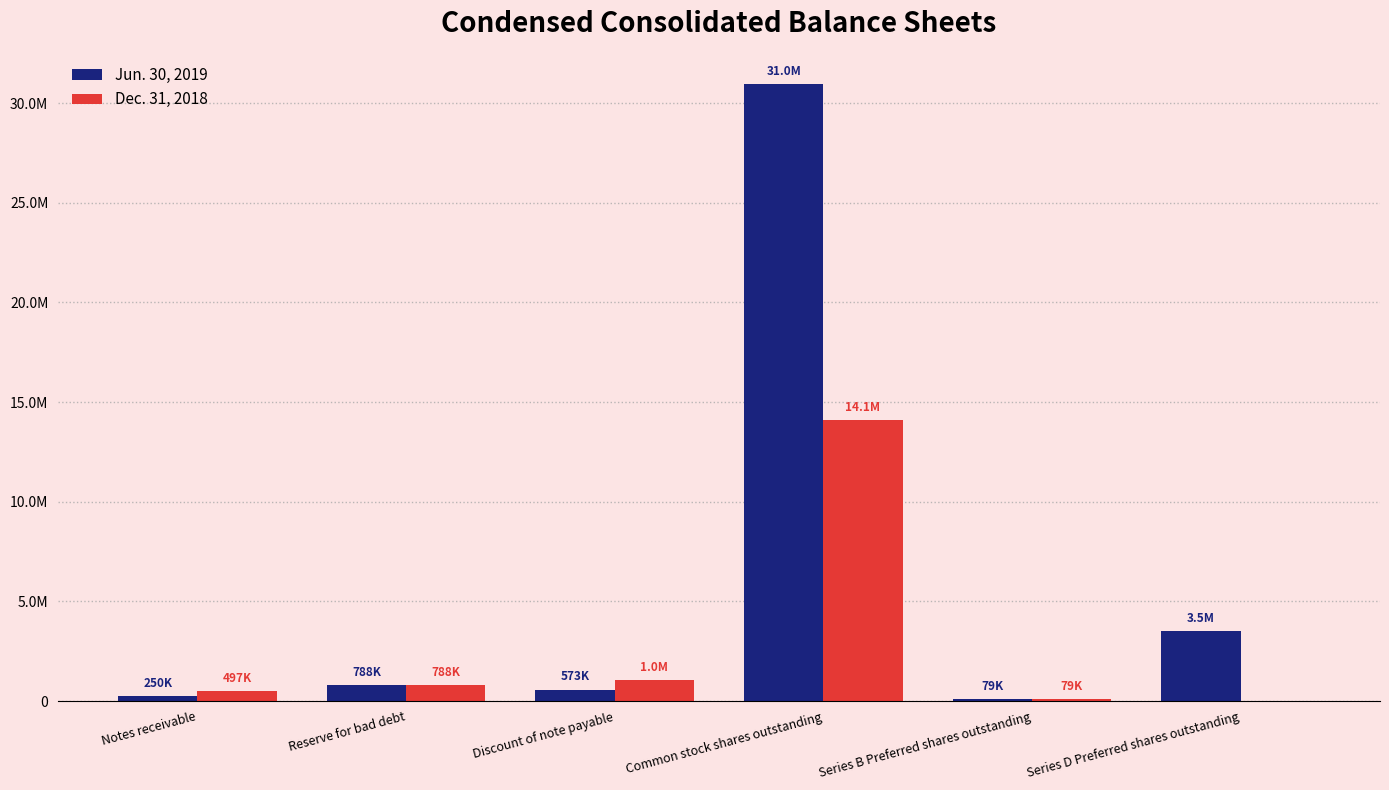

Between Notes receivable and Common stock shares outstanding, which series saw the biggest shift?

Jun. 30, 2019